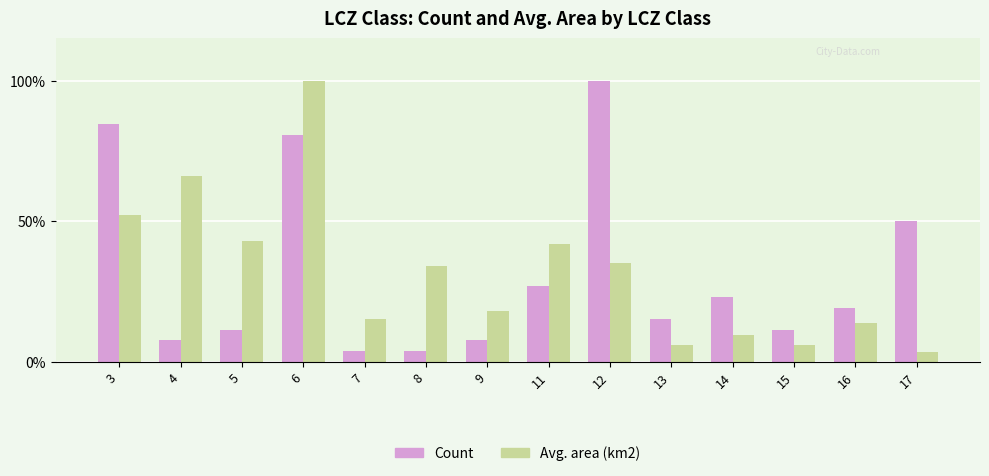

What is the difference between the maximum and second lowest values in the Avg. area (km2) series?

0.9